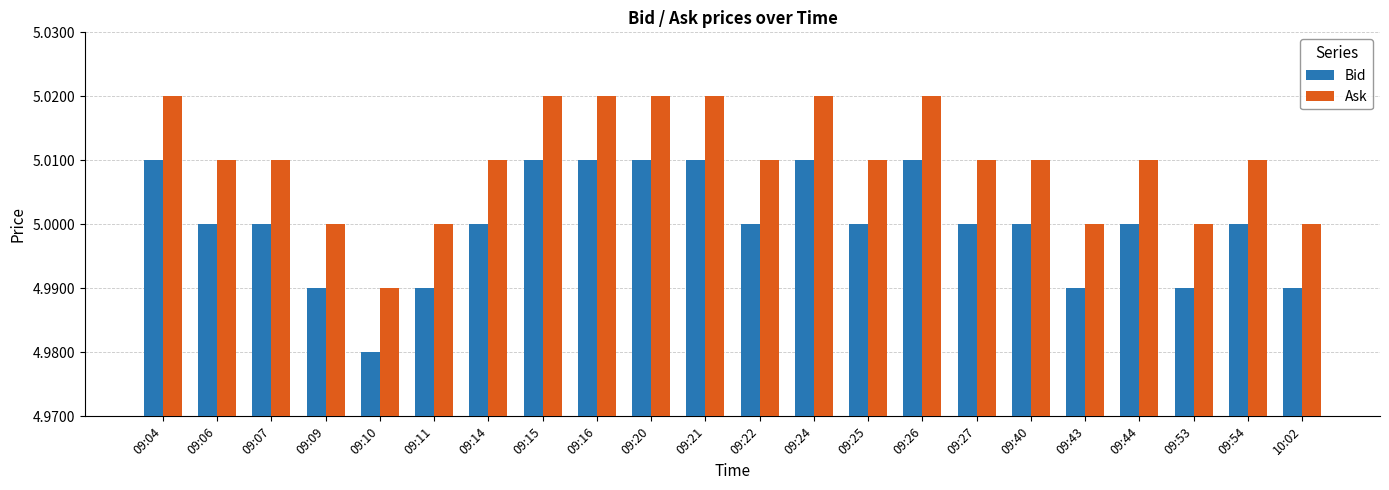

At which label does Ask reach its minimum?

09:10